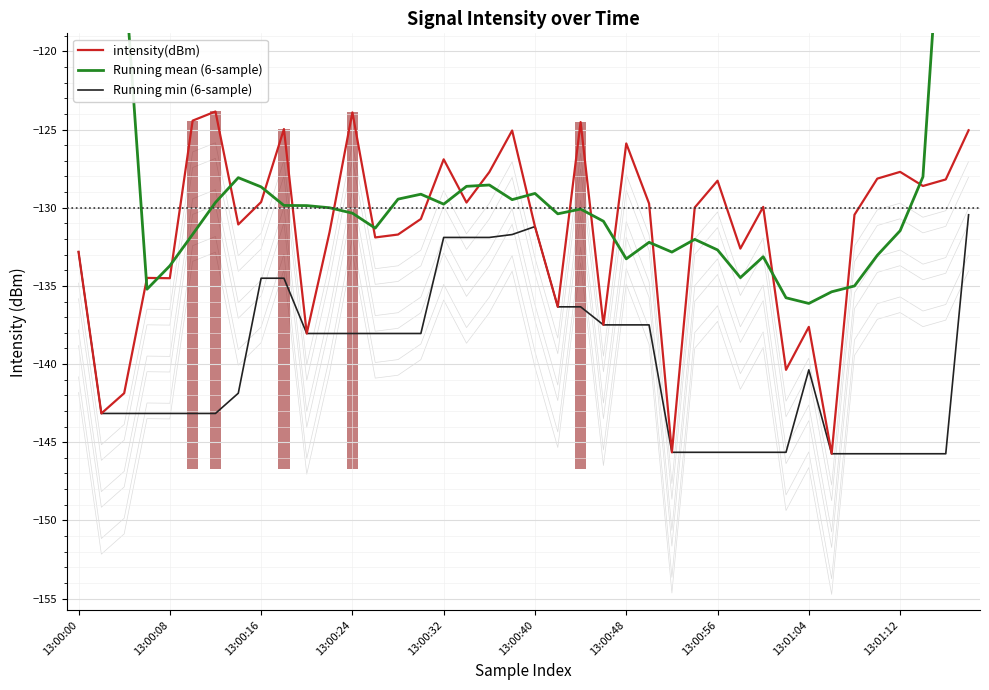

Which category has the lowest value across all series?

33